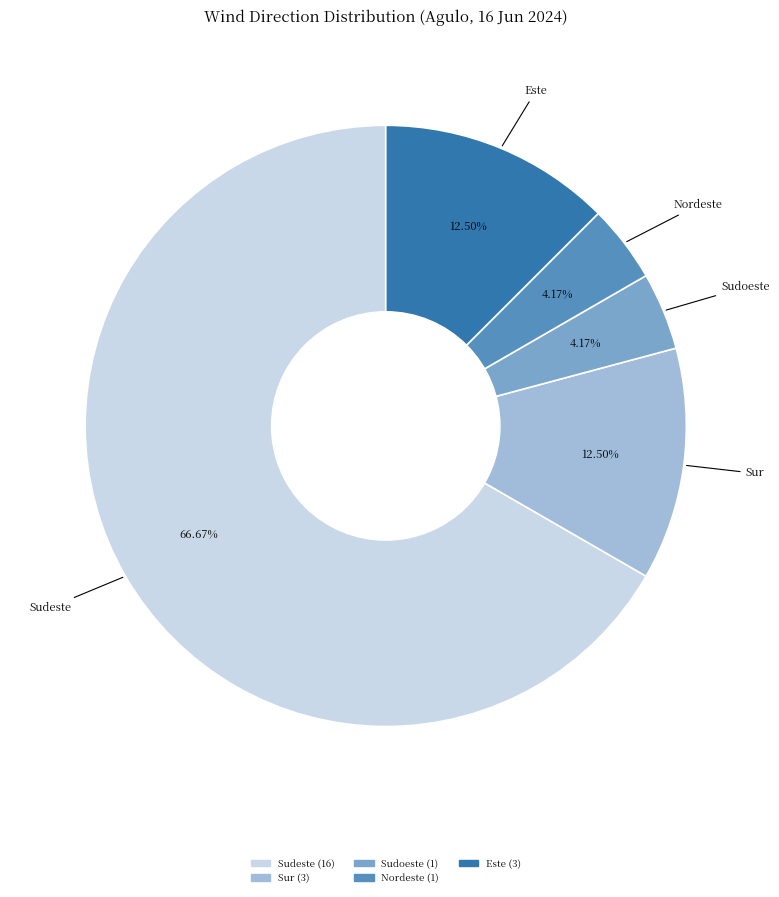

Count the number of slices in the pie.

5